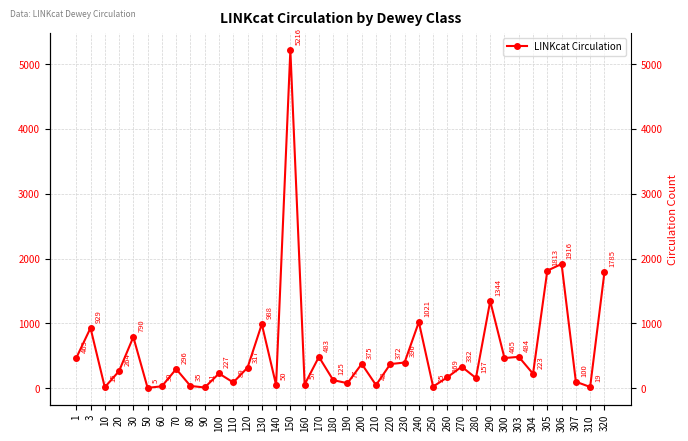

True or false: the data has more than 0 interior local peaks.

True